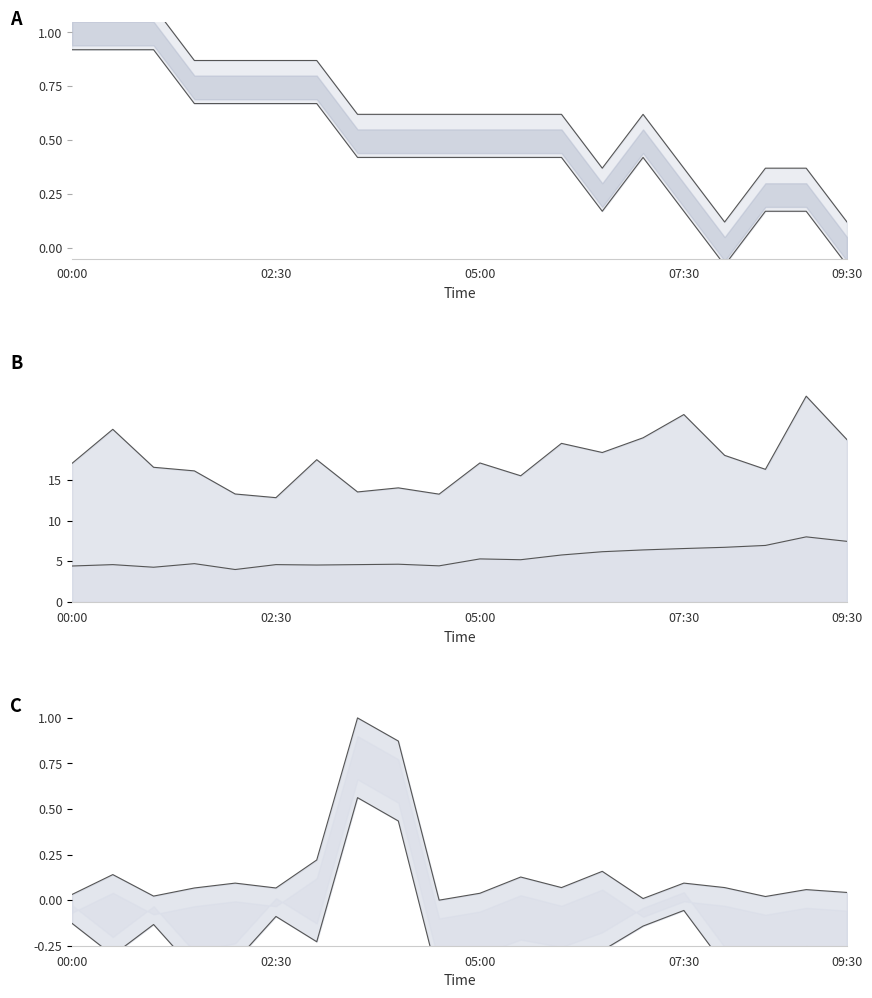

What is the value of the Max_cycle lower point at the 1st from the left?

-0.1